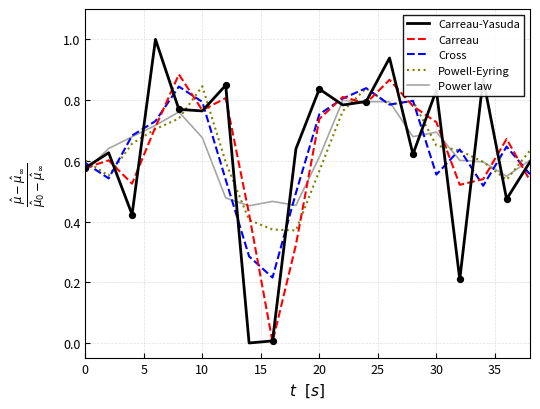

Which series has the largest range (max minus min)?

Carreau-Yasuda